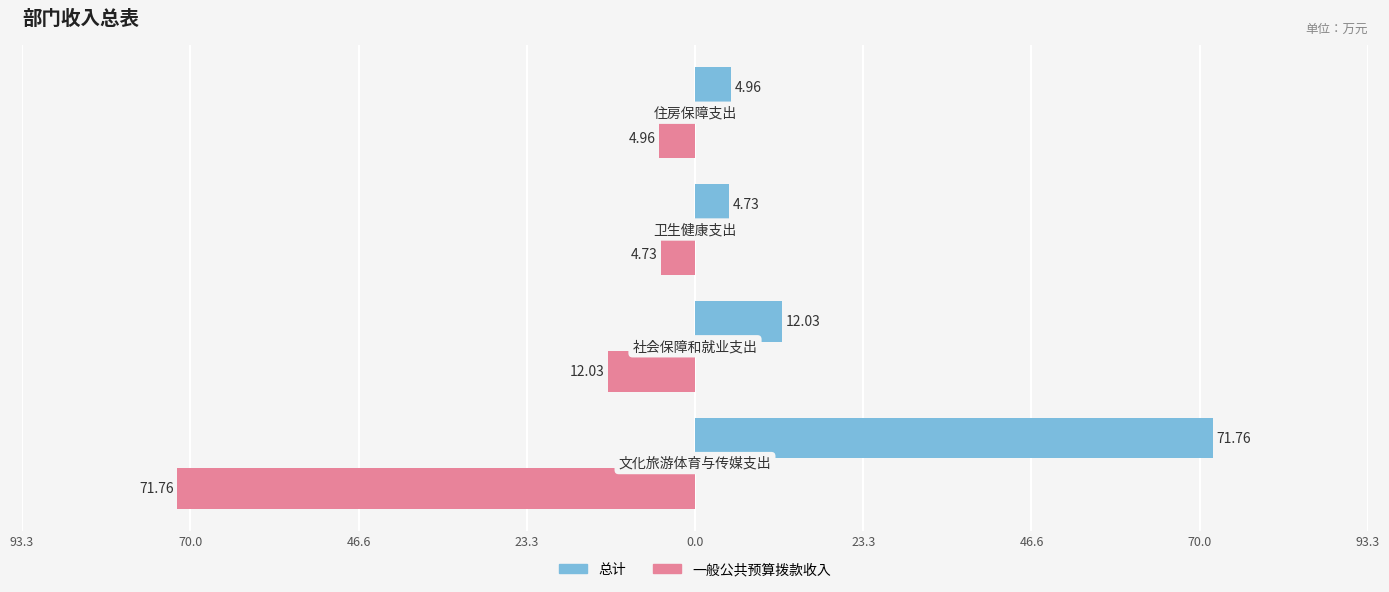

What are all the series names shown in the legend?

总计, 一般公共预算拨款收入